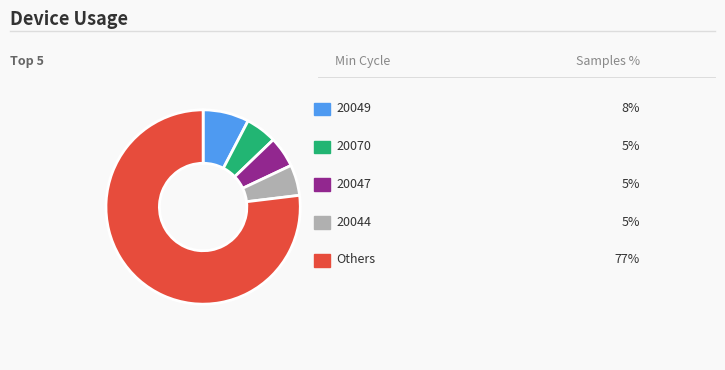

Is there a majority slice in this chart?

Yes